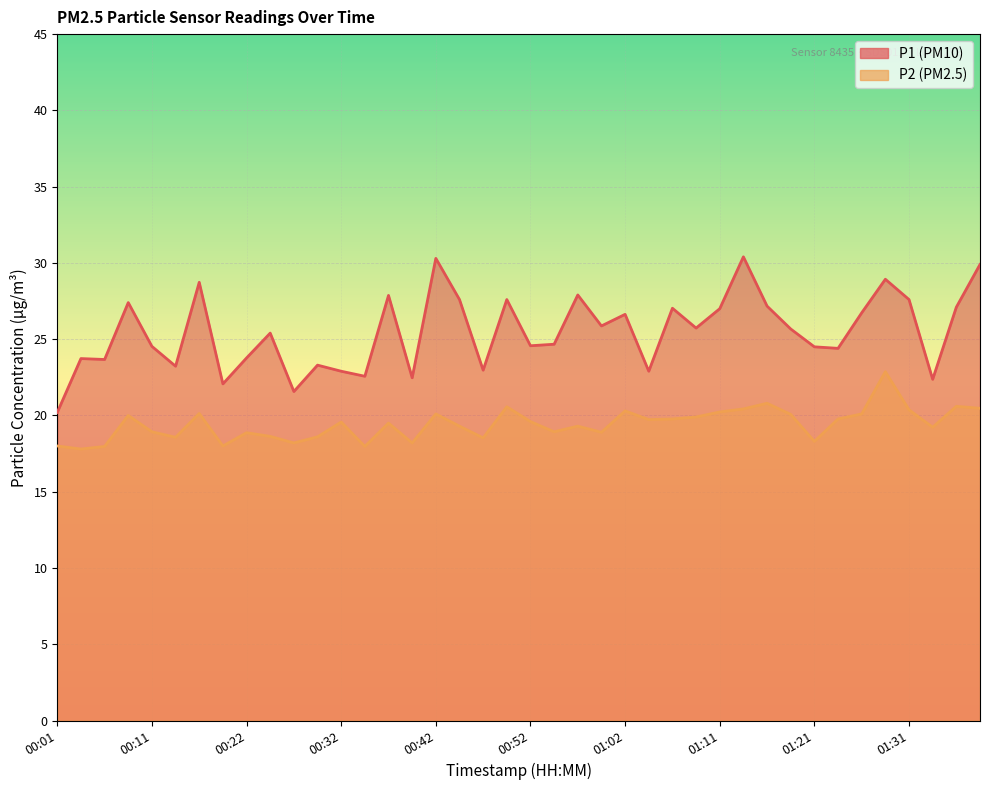

Rank the series by their maximum value, from highest to lowest.

P1, P2